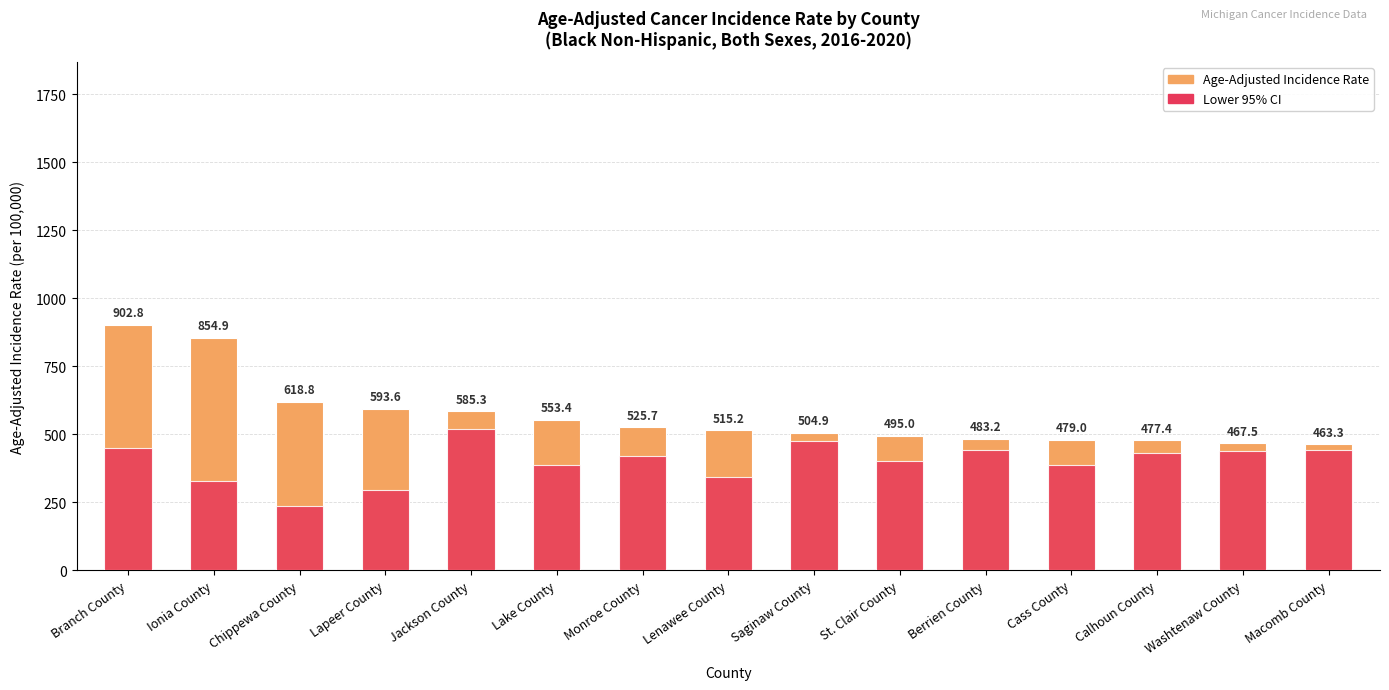

Rank the categories by Lower 95% CI value from highest to lowest.

Jackson County, Saginaw County, Branch County, Berrien County, Macomb County, Washtenaw County, Calhoun County, Monroe County, St. Clair County, Lake County, Cass County, Lenawee County, Ionia County, Lapeer County, Chippewa County